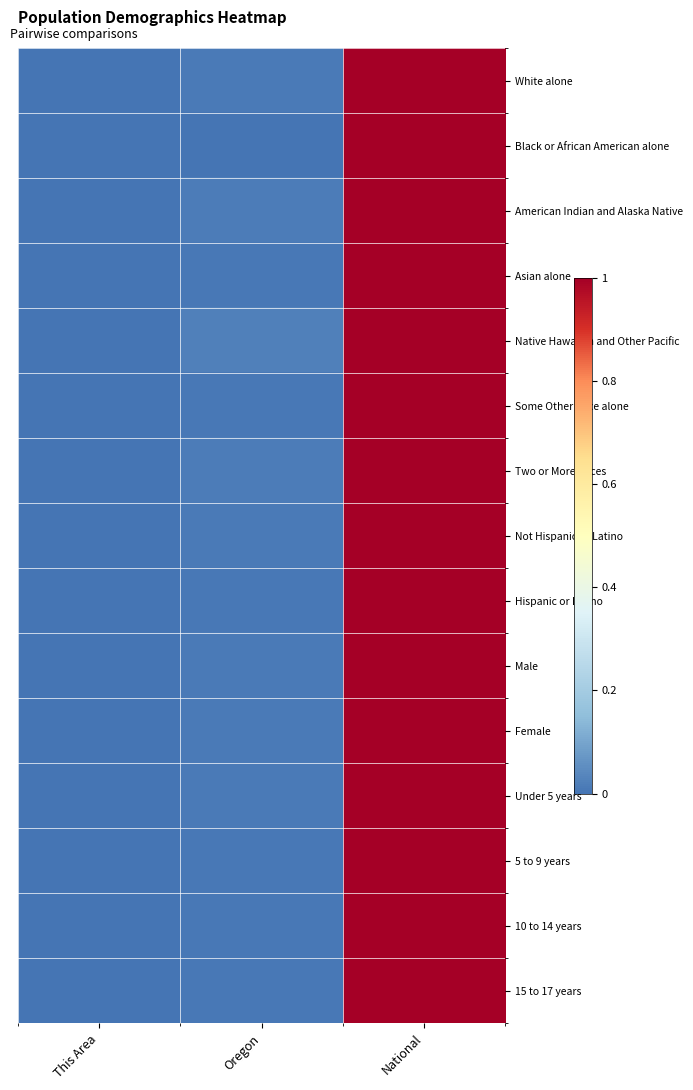

At how many categories does at least one series exceed 0?

2